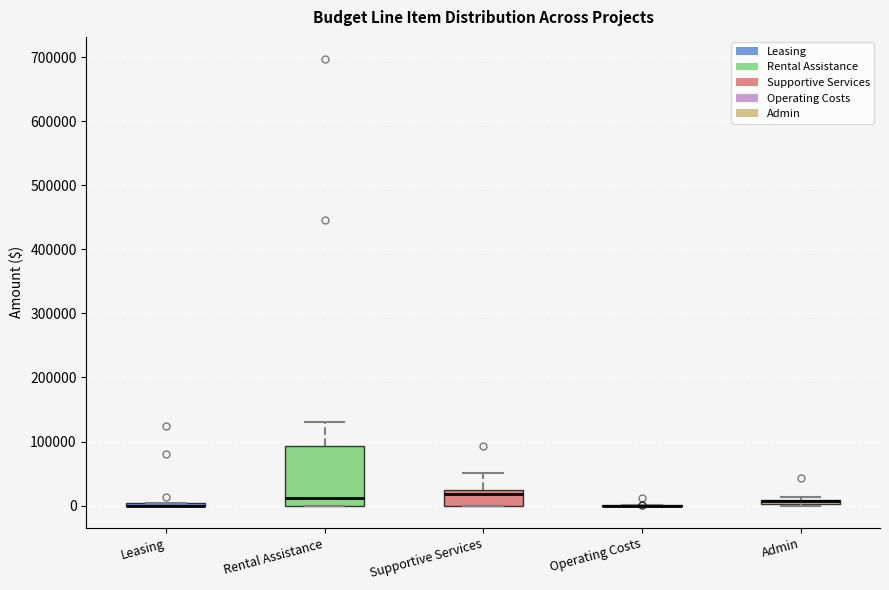

Which box is the tallest, from its lower edge to its upper edge?

Rental Assistance